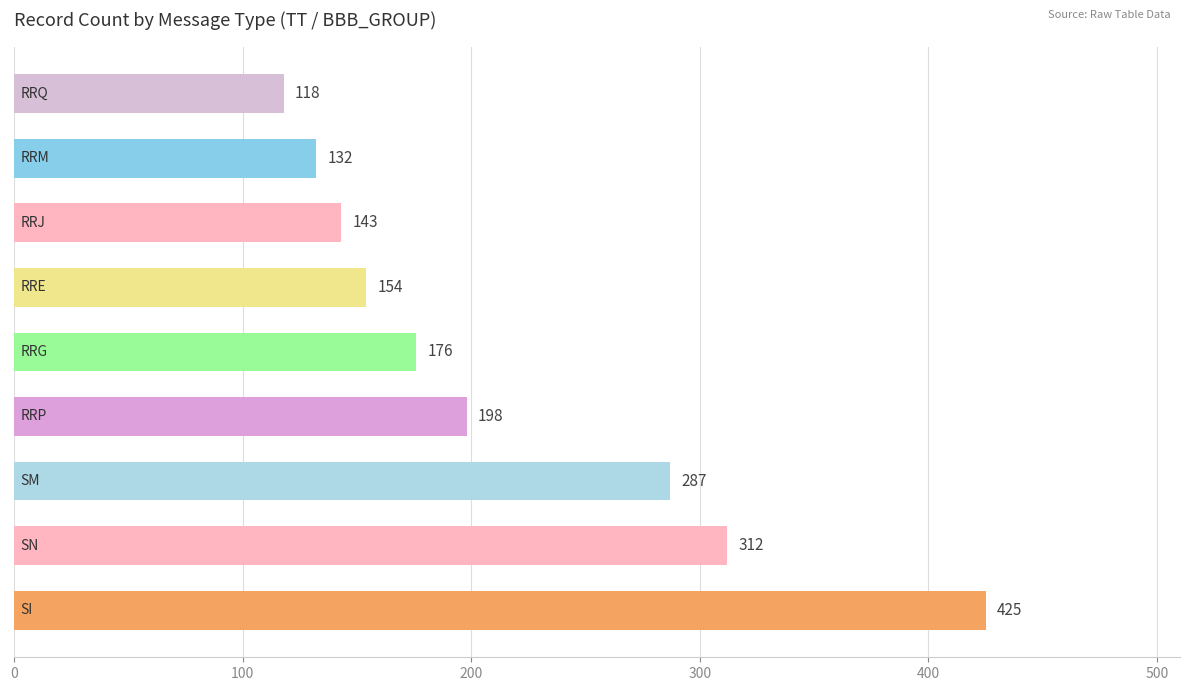

What is the greatest value displayed?

425